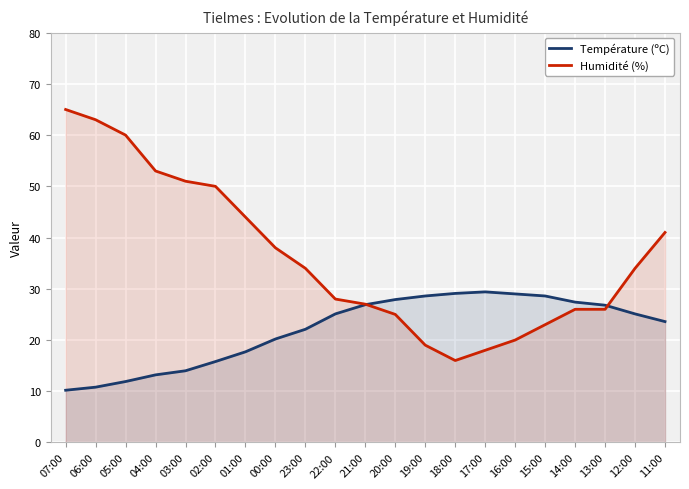

Reading right to left, extract all data points from this chart.

Température (ºC): 23.6	25.1	26.8	27.4	28.6	29.0	29.4	29.1	28.6	27.9	26.9	25.1	22.1	20.2	17.7	15.8	14.0	13.2	11.9	10.8	10.2
Humidité (%): 41.0	34.0	26.0	26.0	23.0	20.0	18.0	16.0	19.0	25.0	27.0	28.0	34.0	38.0	44.0	50.0	51.0	53.0	60.0	63.0	65.0